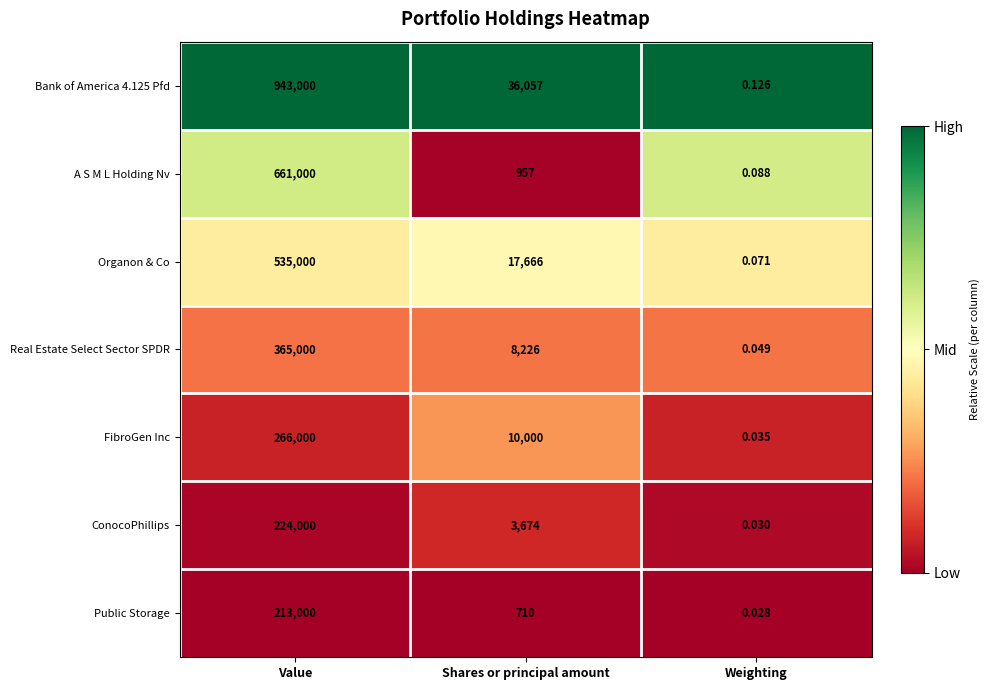

What is the total value across all series at Value?

3207000.0